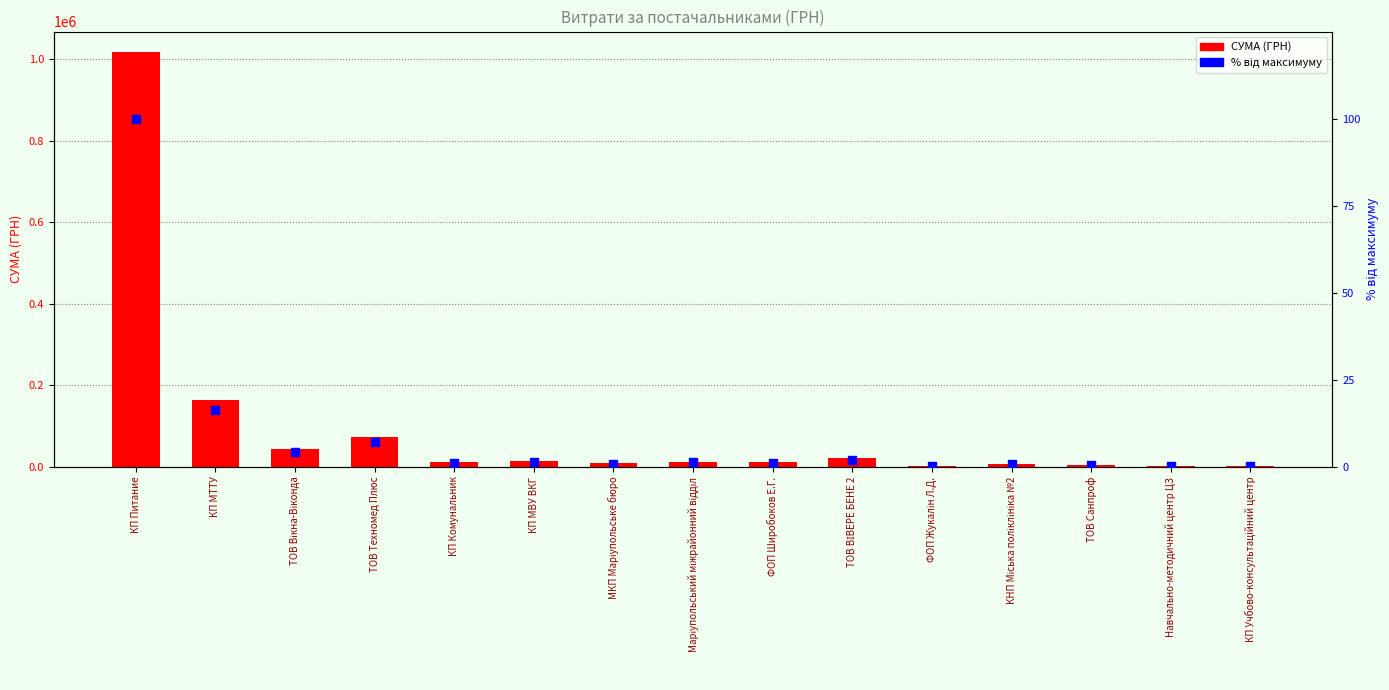

What are all the series names shown in the legend?

СУМА (ГРН), % від максимуму